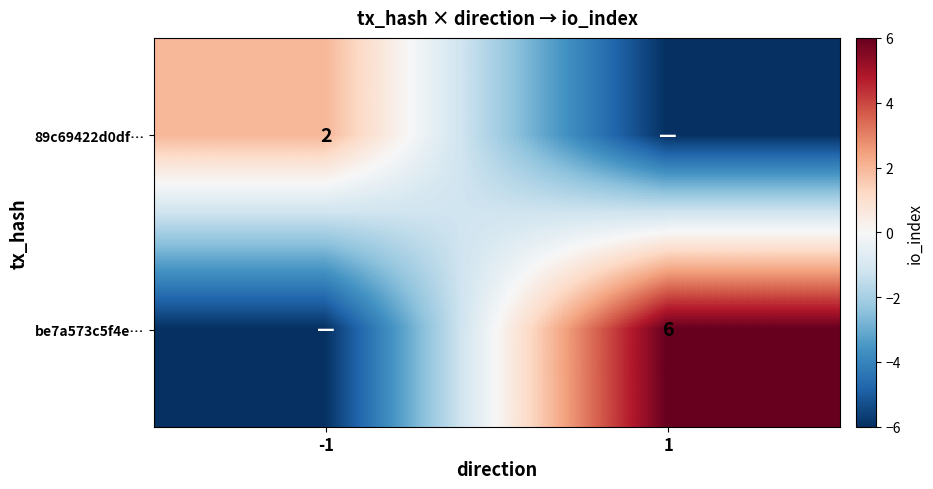

Is it true that 89c69422d0df… equals 2 at -1?

True